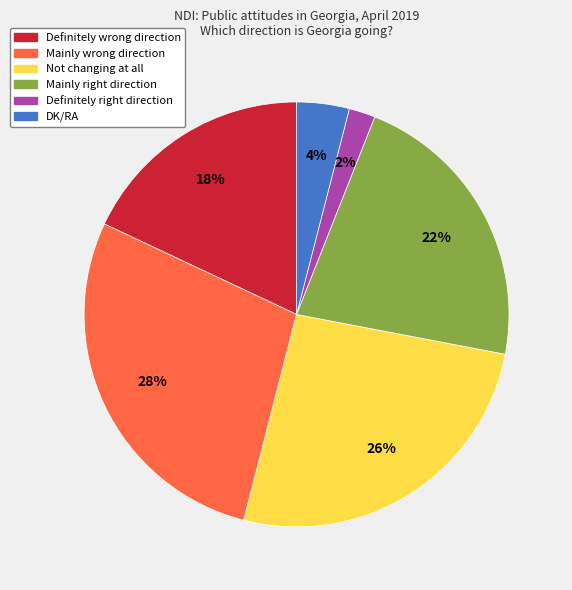

Count the number of slices in the pie.

6